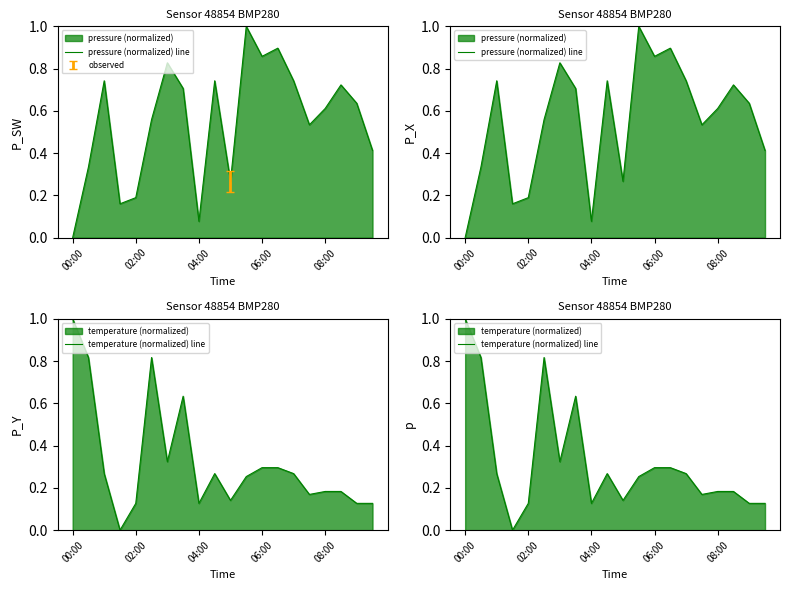

The value of pressure (normalized) line at 7 is 0.2. True or false?

False